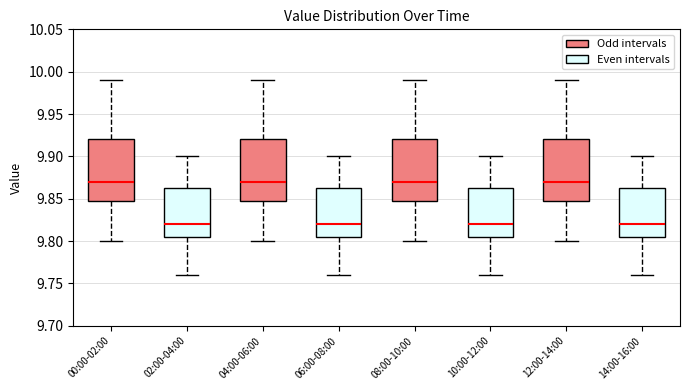

Reading left to right, read every box against the y-axis: the position of its median line, the range the box covers, and the ends of its whiskers. The values are not printed on the chart, so give them approximately, as read against the axis.

00:00-02:00: median 9.870, box 9.850 to 9.920, whiskers 9.800 to 9.990
02:00-04:00: median 9.820, box 9.805 to 9.865, whiskers 9.760 to 9.900
04:00-06:00: median 9.870, box 9.850 to 9.920, whiskers 9.800 to 9.990
06:00-08:00: median 9.820, box 9.805 to 9.865, whiskers 9.760 to 9.900
08:00-10:00: median 9.870, box 9.850 to 9.920, whiskers 9.800 to 9.990
10:00-12:00: median 9.820, box 9.805 to 9.865, whiskers 9.760 to 9.900
12:00-14:00: median 9.870, box 9.850 to 9.920, whiskers 9.800 to 9.990
14:00-16:00: median 9.820, box 9.805 to 9.865, whiskers 9.760 to 9.900